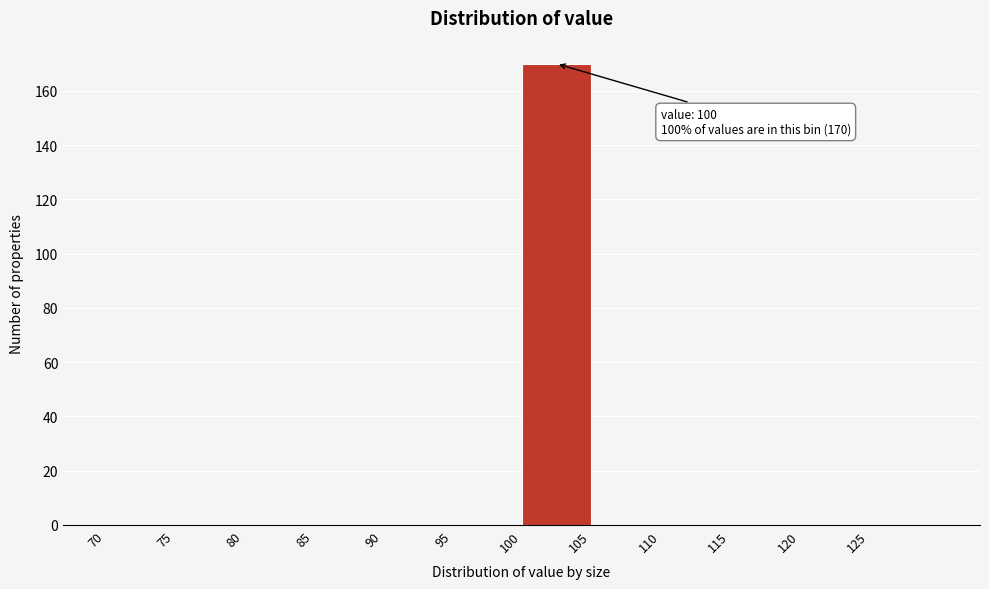

Over which range of the x-axis is the bar tallest?

100 to 105